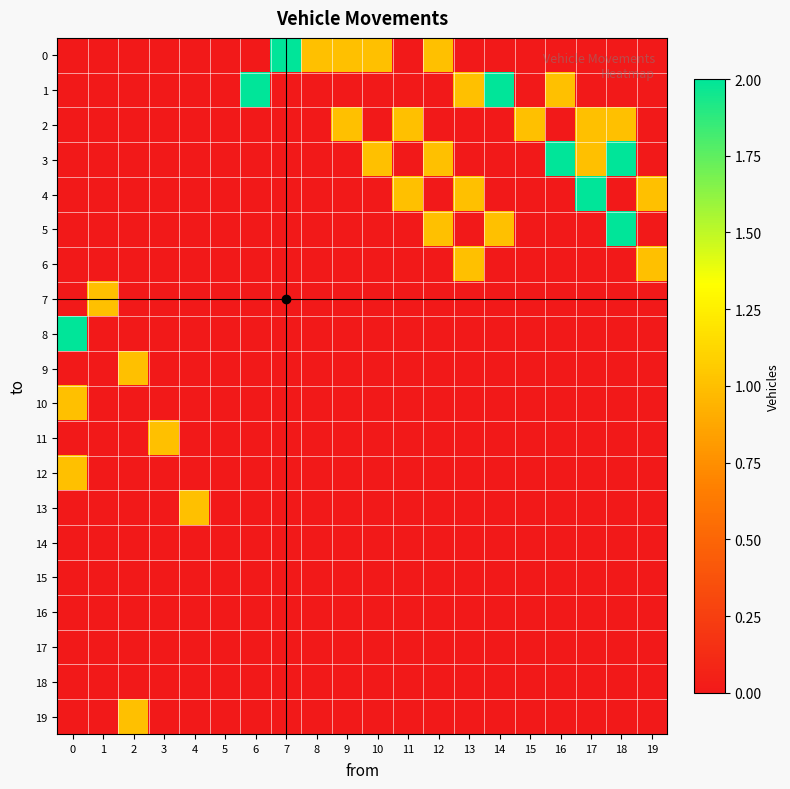

What is the spread (max minus min) of values at 11?

1